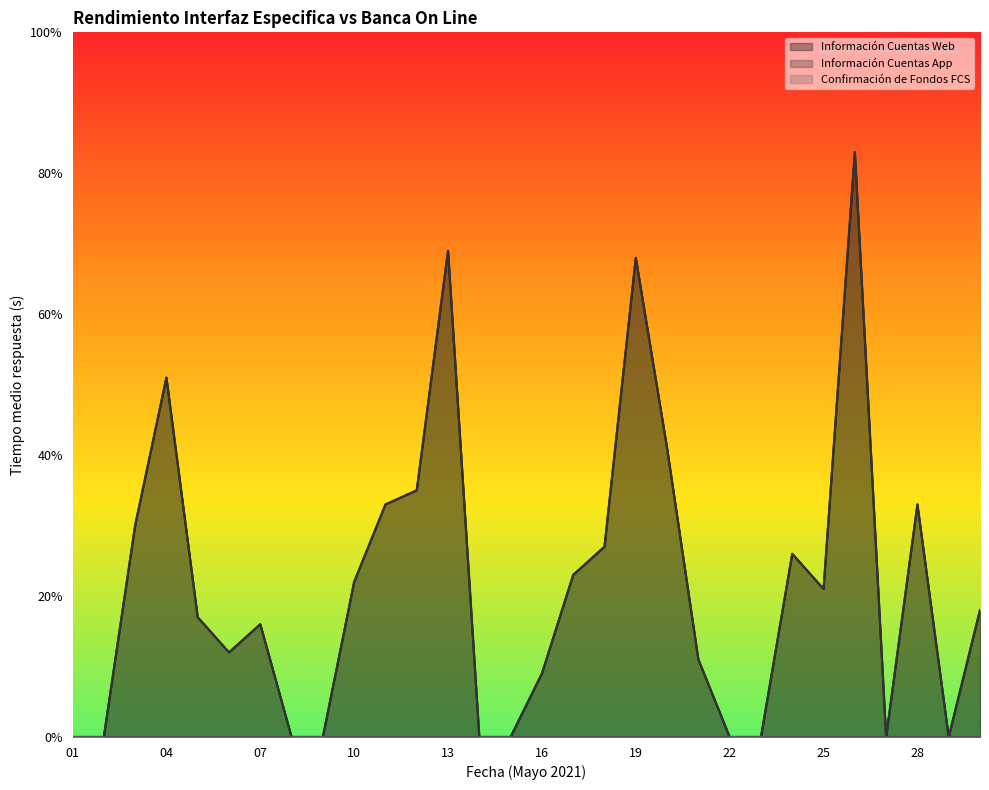

The value of Información Cuentas App at 26 is 0.2. True or false?

False